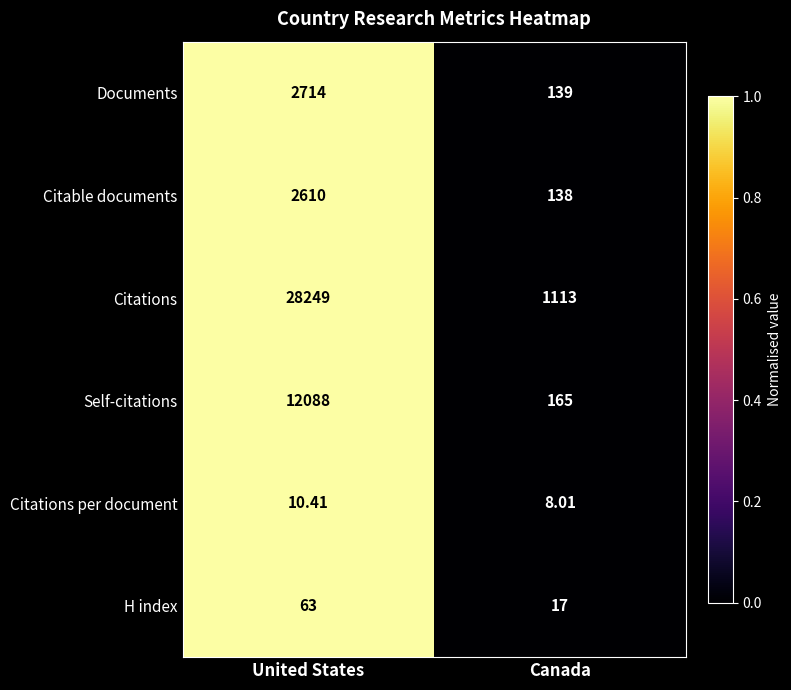

At United States, list the series in order from smallest to largest.

Citations per document, H index, Citable documents, Documents, Self-citations, Citations